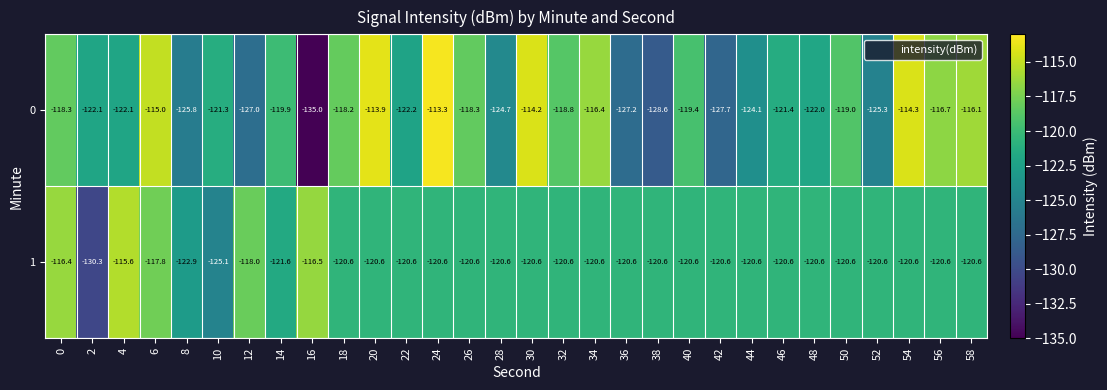

What is the smallest value displayed?

-135.0